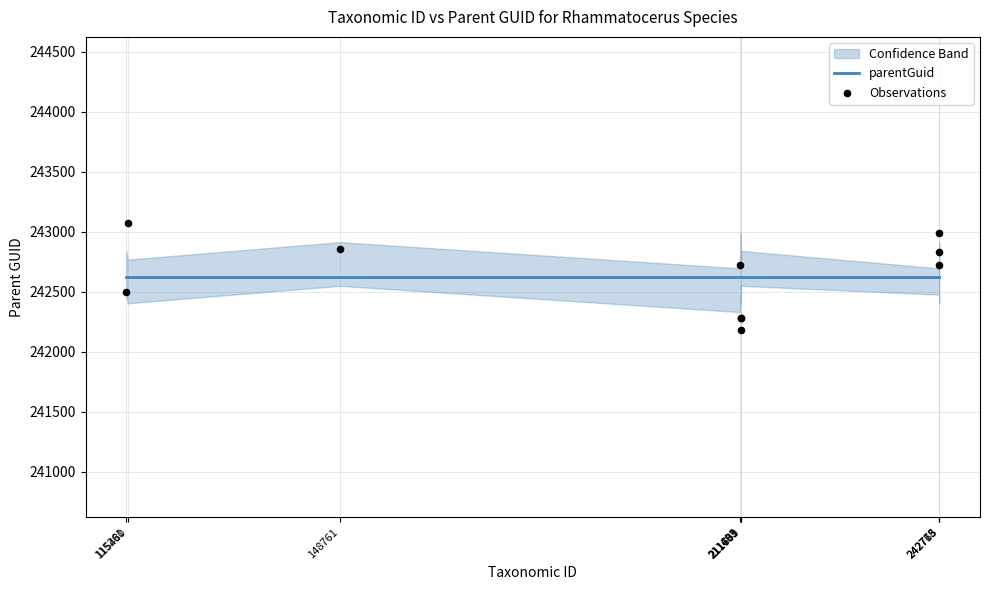

Which series has the widest spread of Y values?

Observations